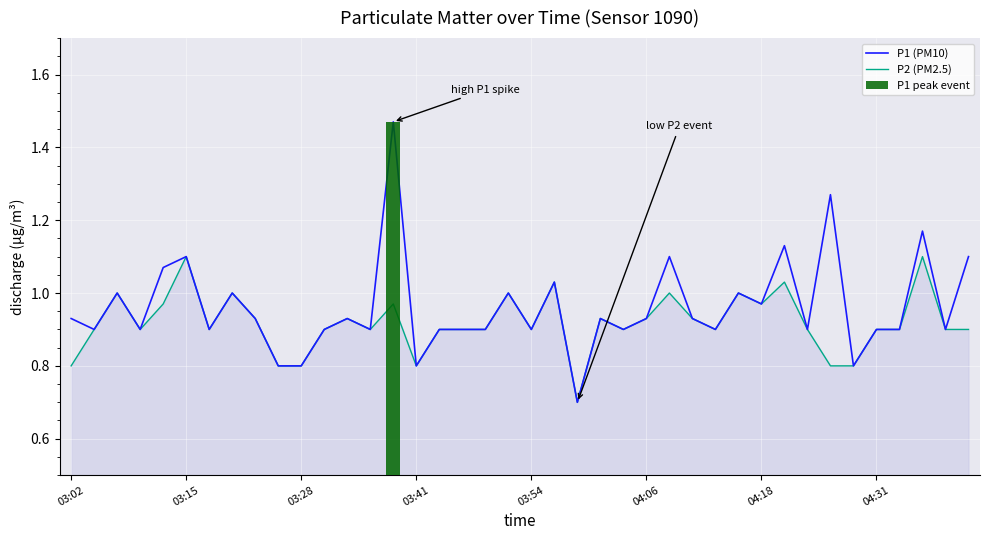

The P1 (PM10) series shows 1.0 at 29. True or false?

True